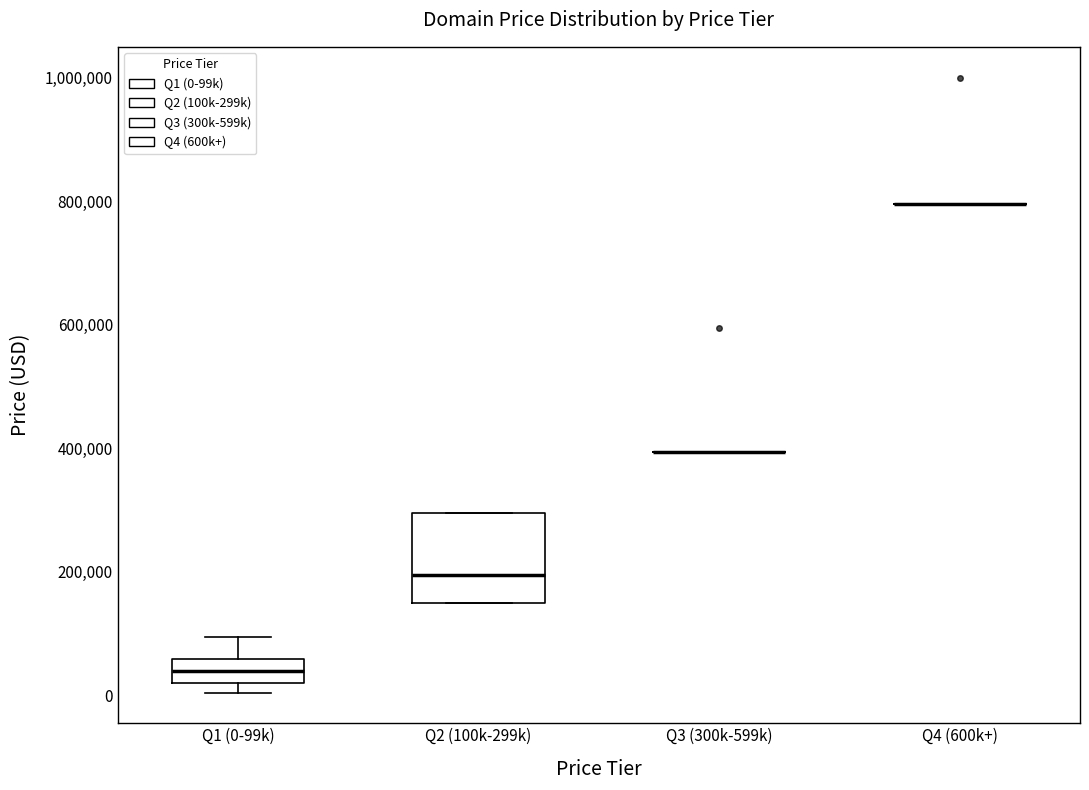

Reading left to right, read every box against the y-axis: the position of its median line, the range the box covers, and the ends of its whiskers. The values are not printed on the chart, so give them approximately, as read against the axis.

Q1 (0-99k): median 40000, box 20000 to 60000, whiskers 0 to 100000
Q2 (100k-299k): median 200000, box 140000 to 300000, whiskers 140000 to 300000
Q3 (300k-599k): box collapsed to a line at 400000, whiskers 400000 to 400000
Q4 (600k+): box collapsed to a line at 800000, whiskers 800000 to 800000